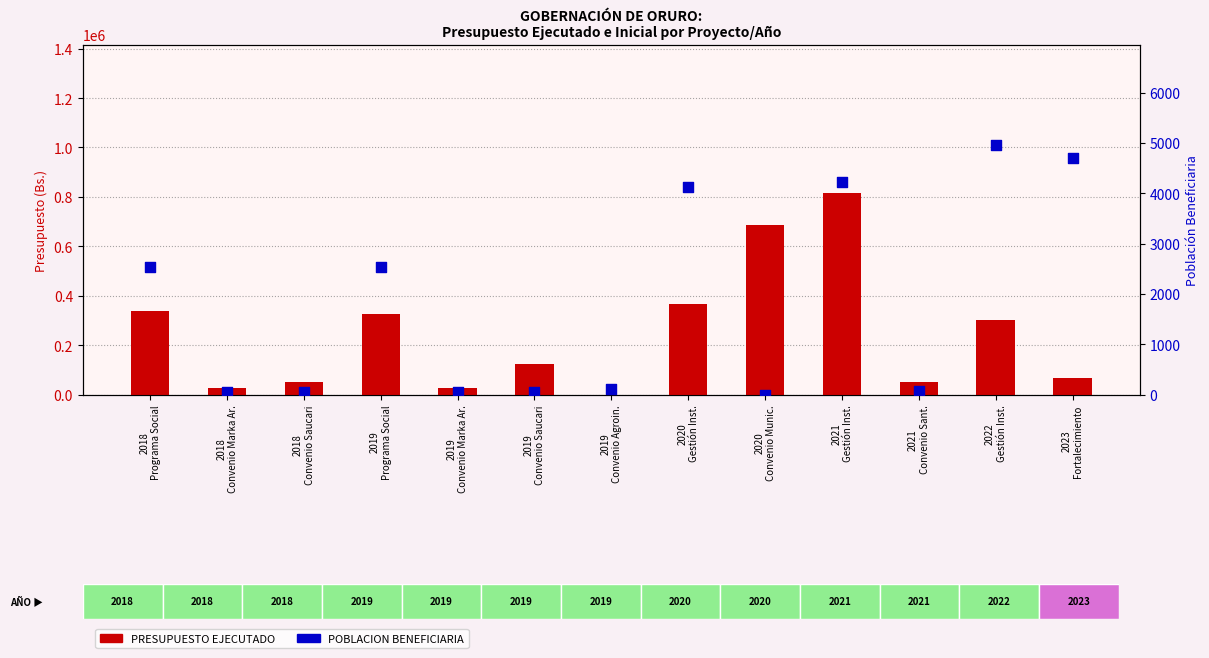

What is the total value across all series at 2022
Gestión Inst.?

307273.3